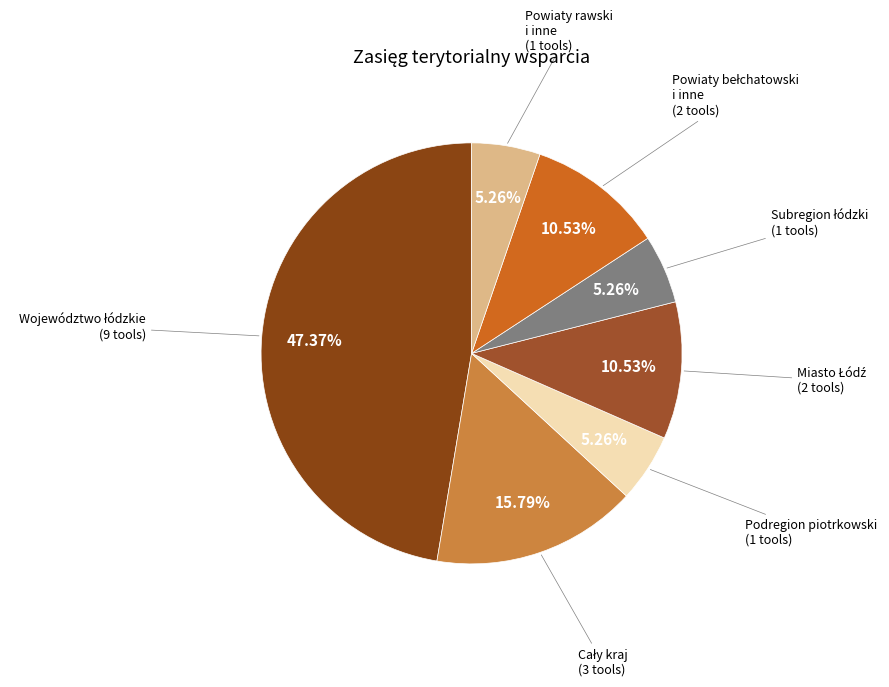

Count the number of slices in the pie.

7